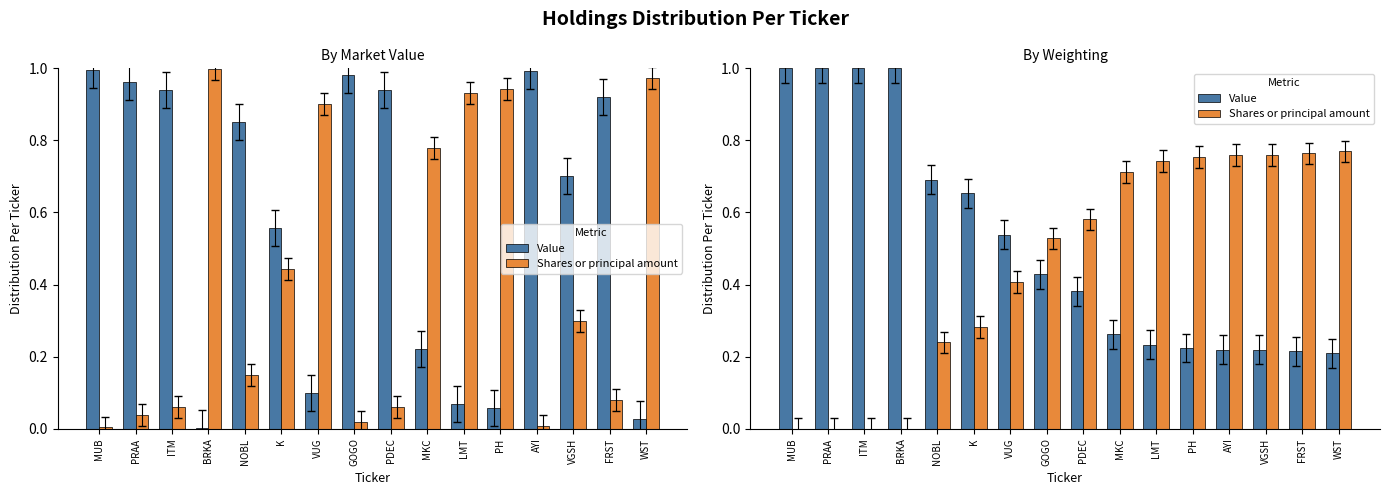

Count the Value values in the range 0 to 1.

16